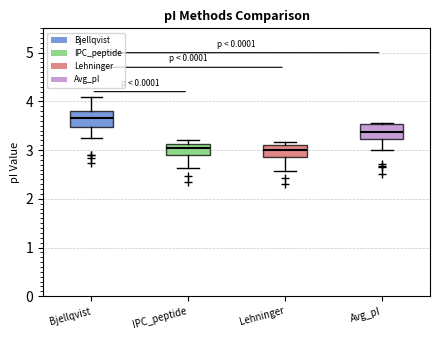

Where does the lower whisker of the box for IPC_peptide end on the y-axis? The values are not printed on the chart, so give them approximately, as read against the axis.

2.6